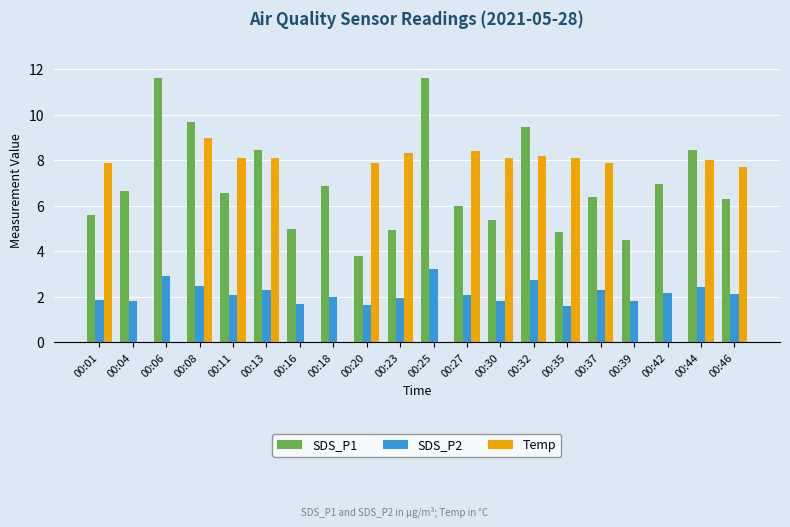

At which category is the sum across all series the highest?

00:08